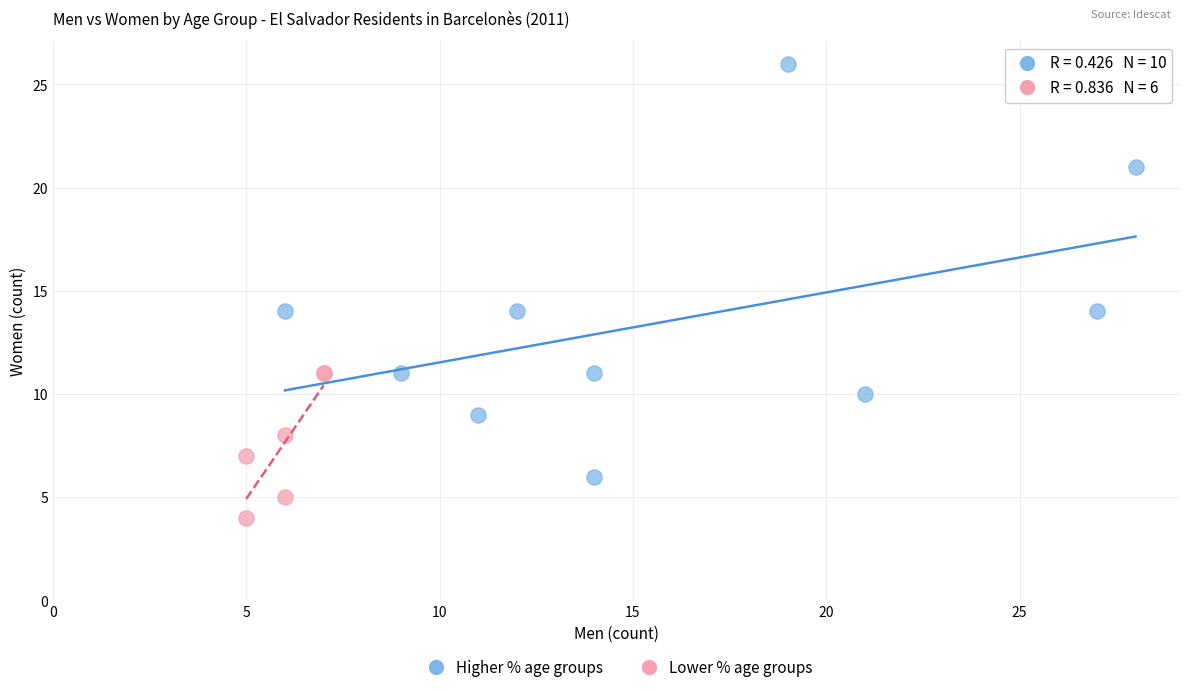

Which series has the widest spread of Y values?

Higher % age groups